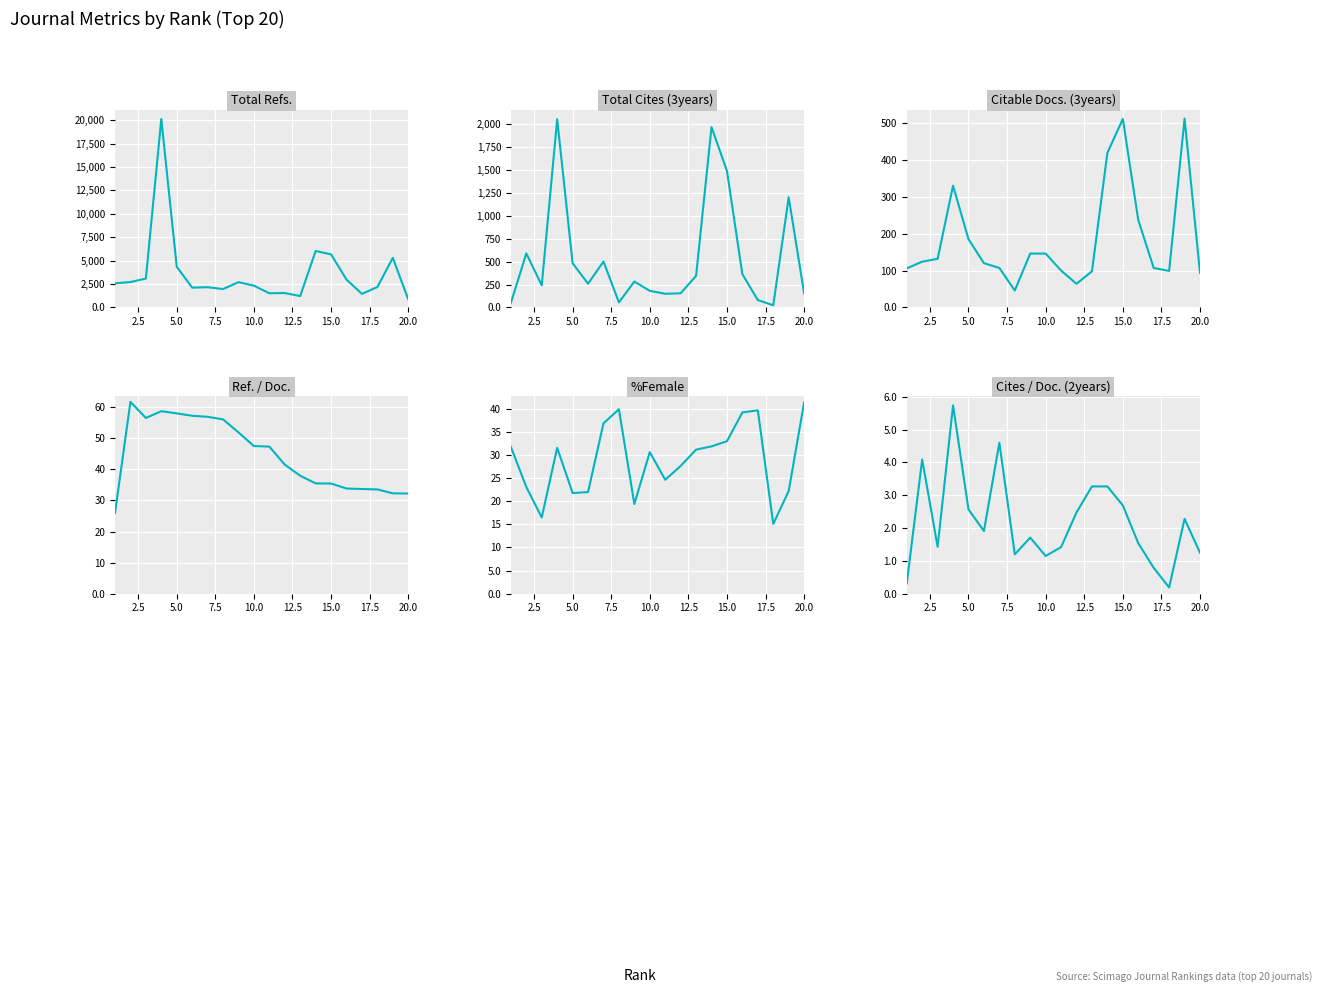

How many data points in Citable Docs. (3years) are above 124?

9